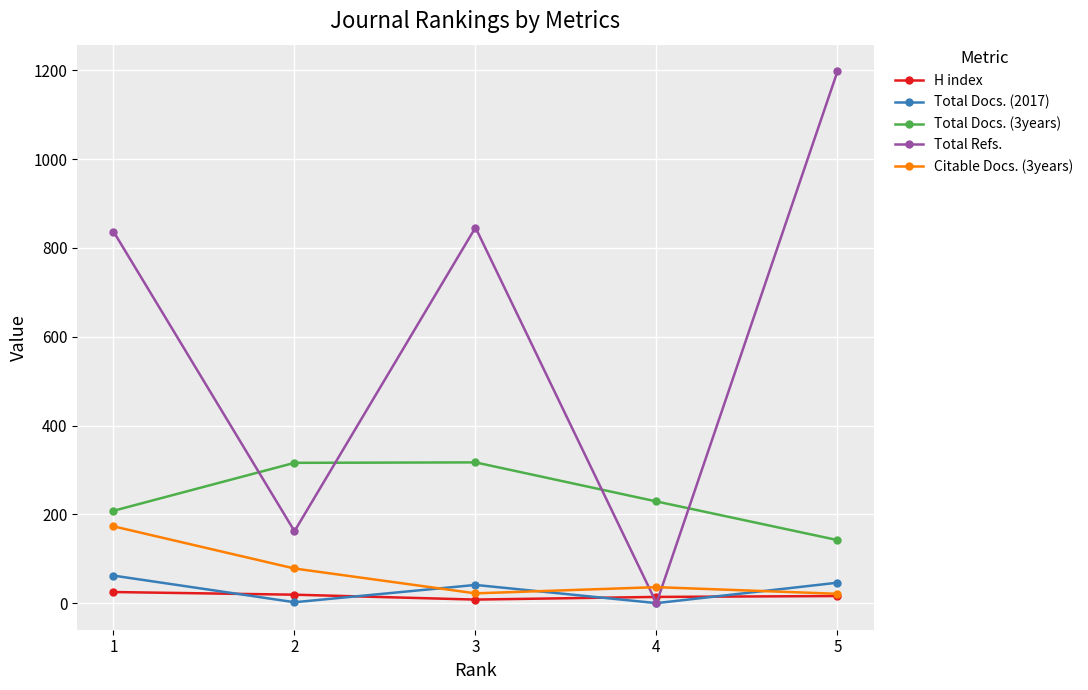

In Total Refs., how many points are lower than both neighbors (excluding endpoints)?

2